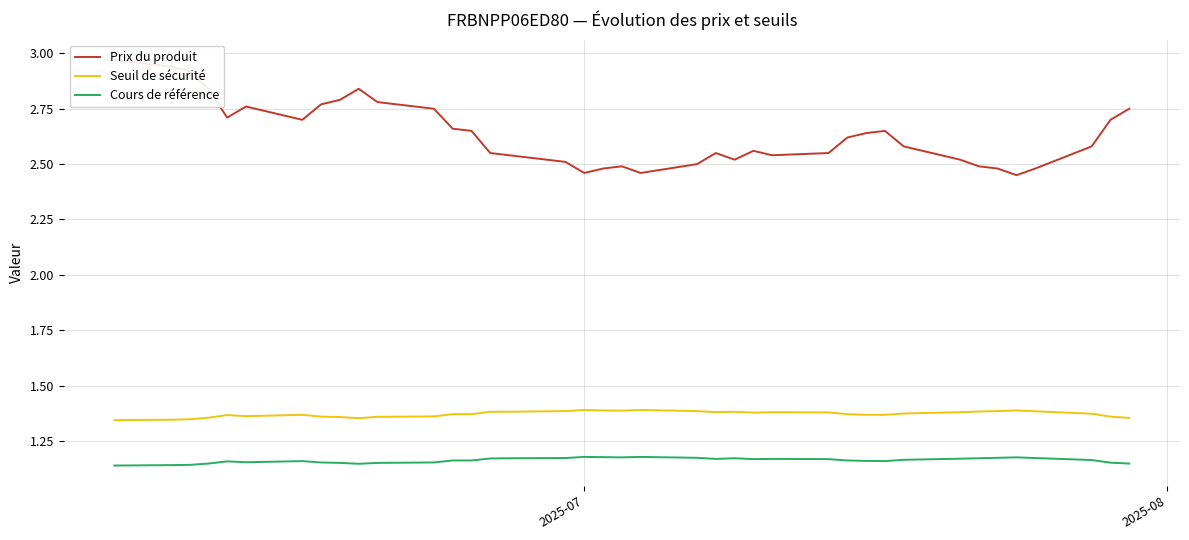

How many distinct data groups are displayed?

3